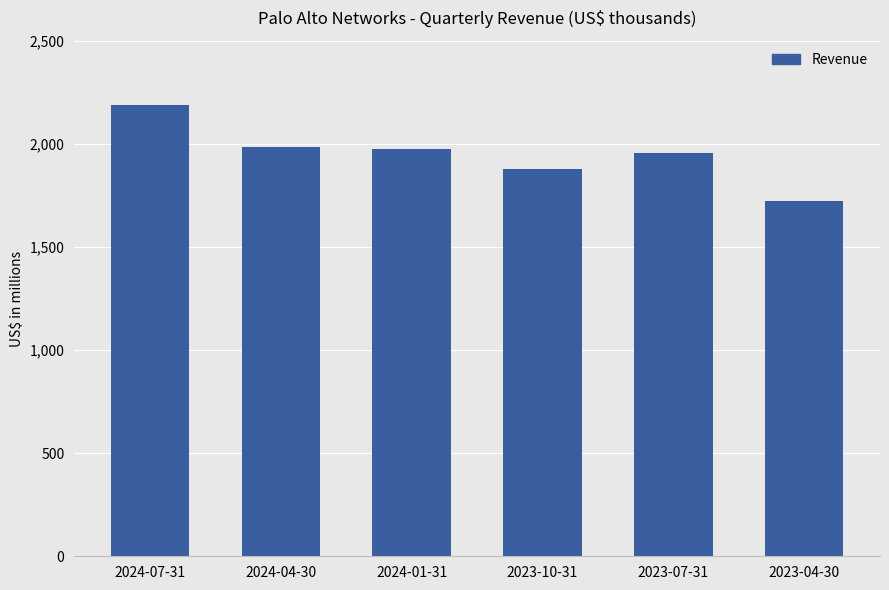

Does the chart contain any negative values?

No